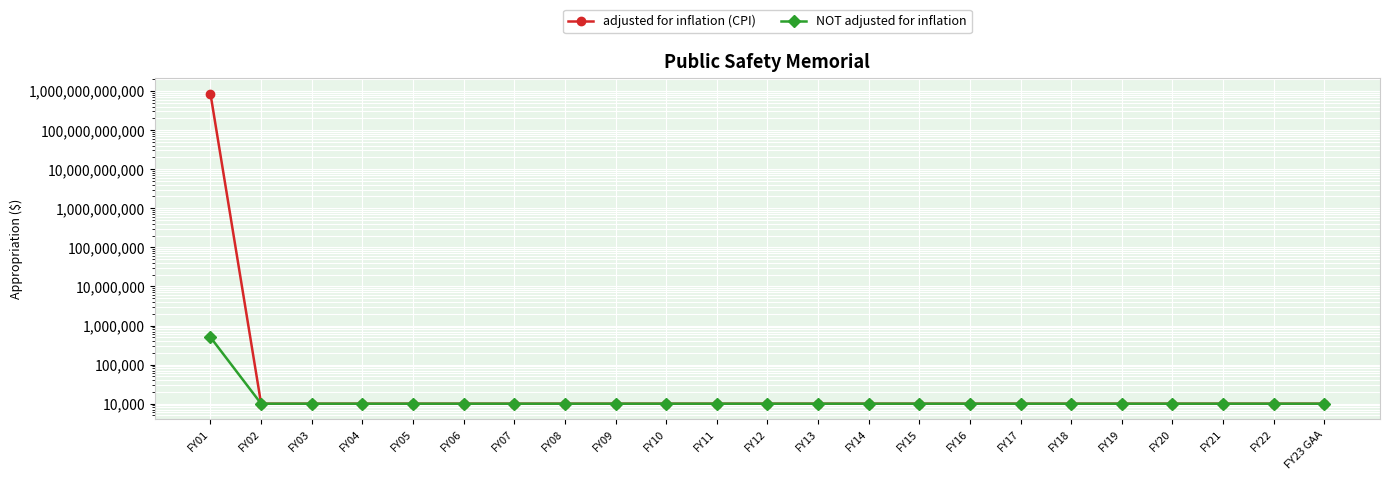

True or false: adjusted for inflation (CPI) and NOT adjusted for inflation cross at least once.

False